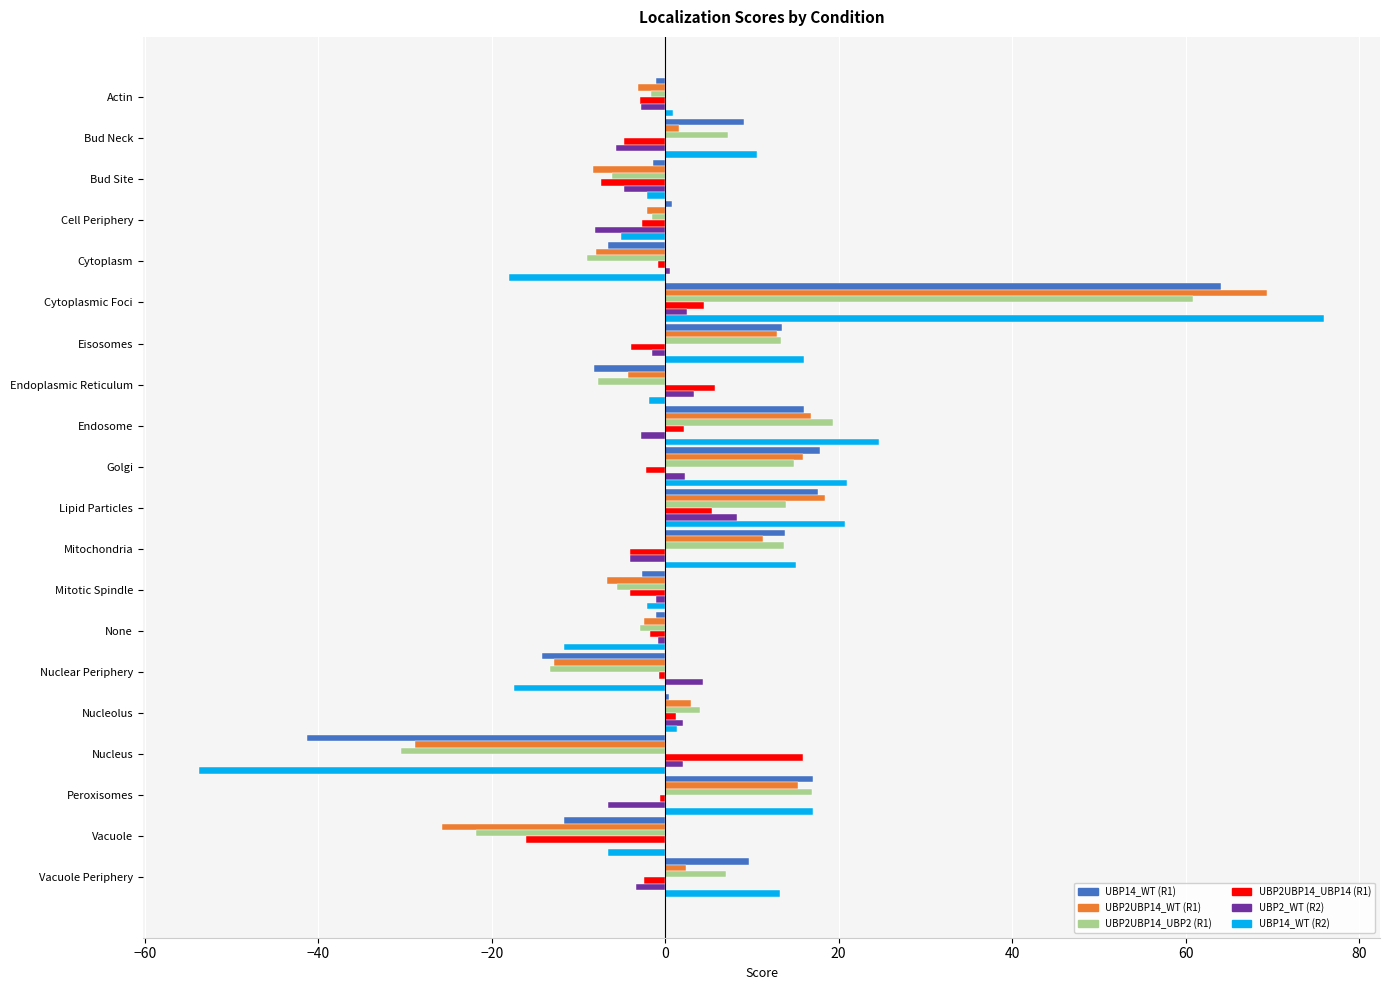

Is it true that UBP14_WT (R1) equals -6.6 at Cytoplasm?

True